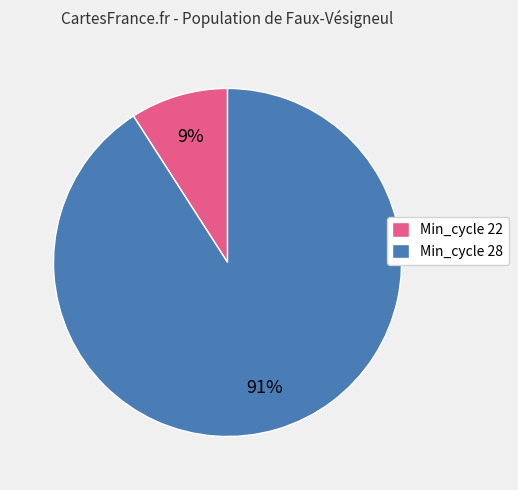

To the nearest percent, what is the average slice percentage?

50%